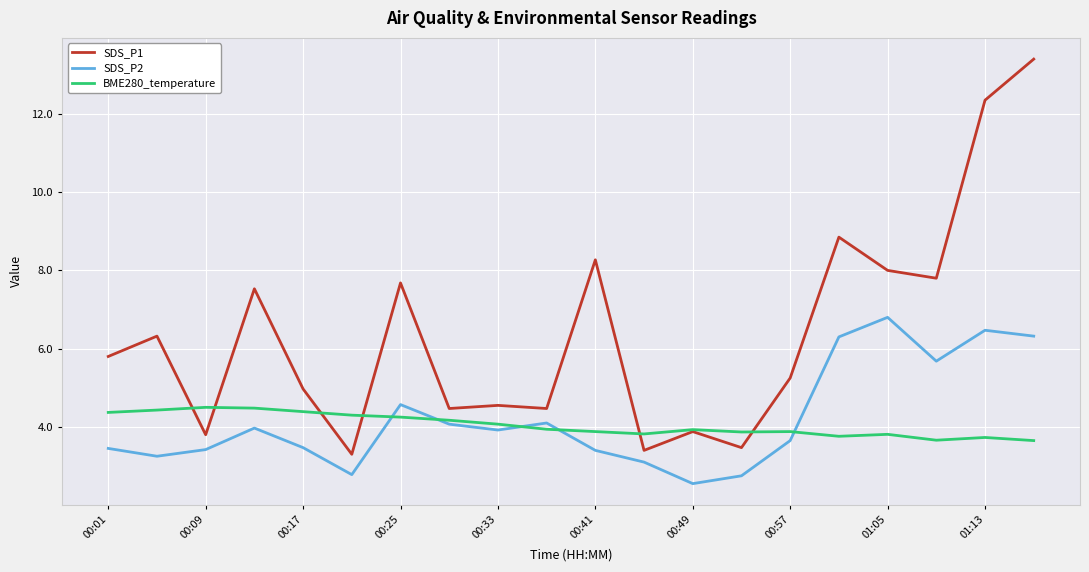

How many interior local valleys does the SDS_P2 series have?

5